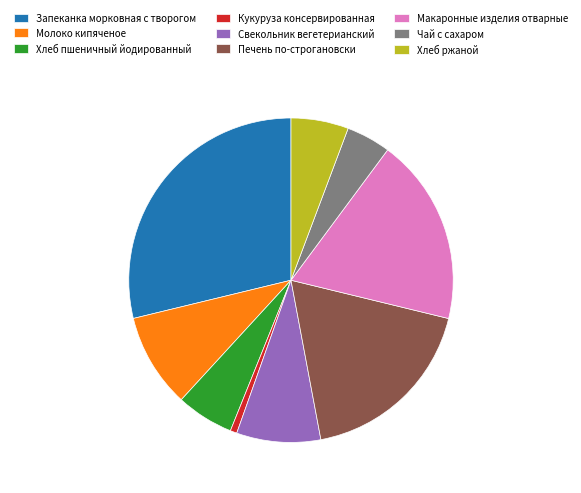

Is there a majority slice in this chart?

No